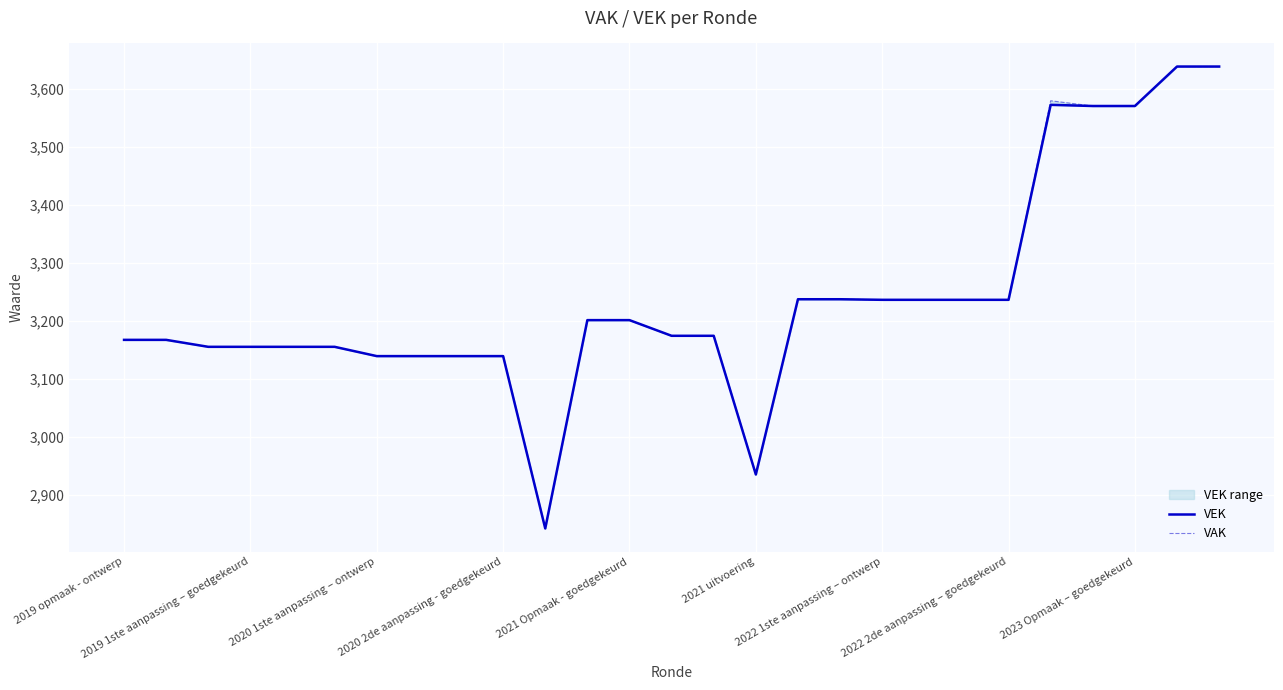

Between 17 and 23, which is larger?

23